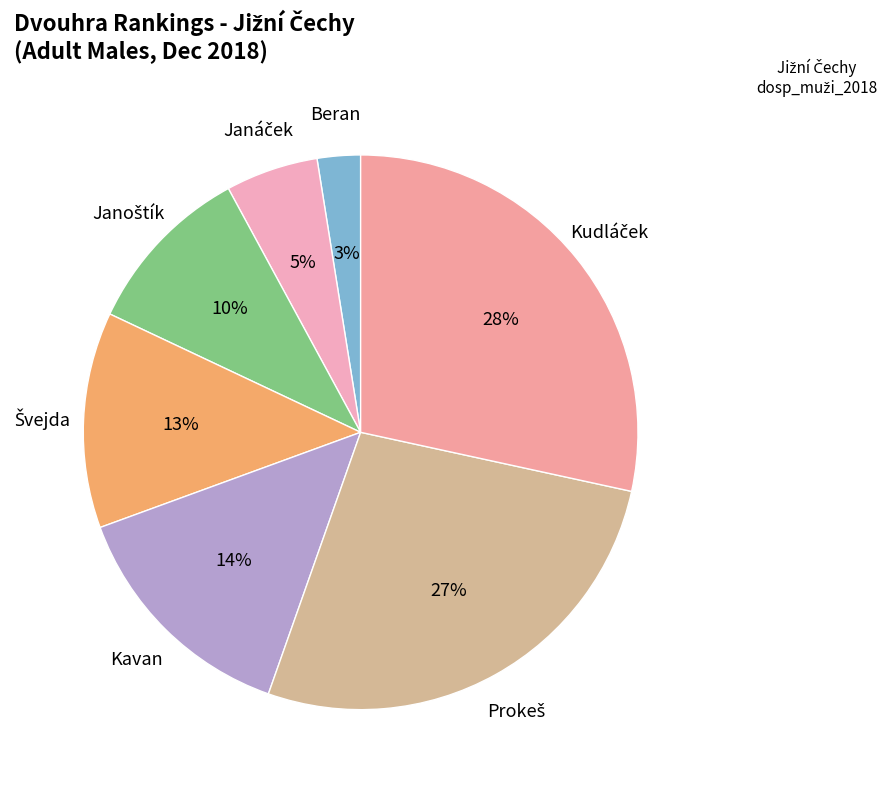

Count the number of slices in the pie.

7